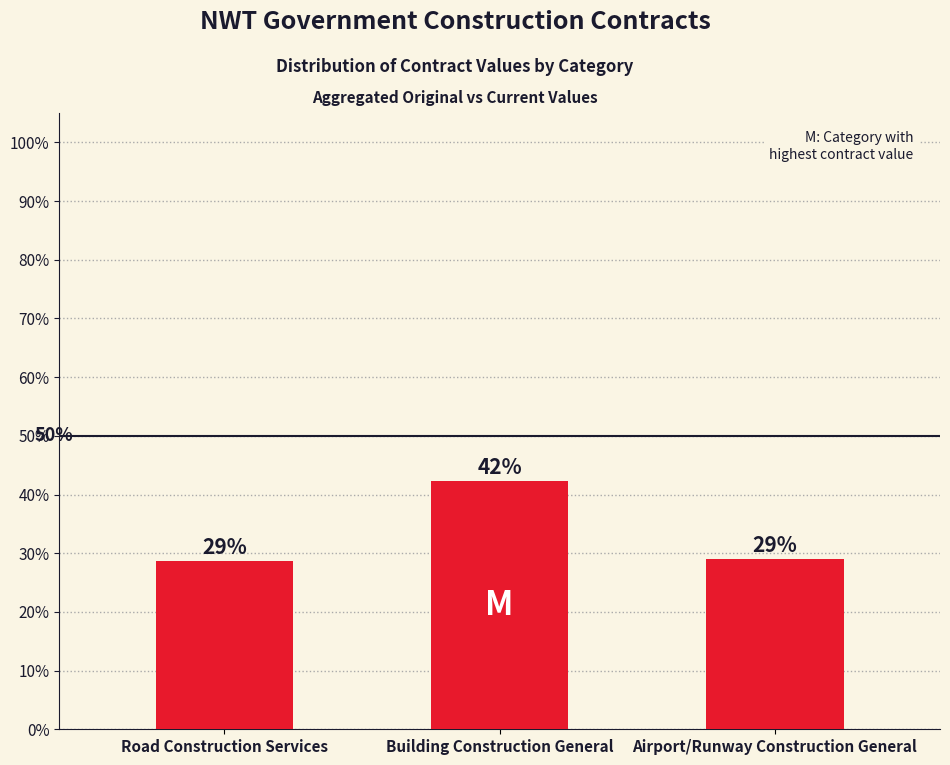

Read the value at Road Construction Services.

28.7